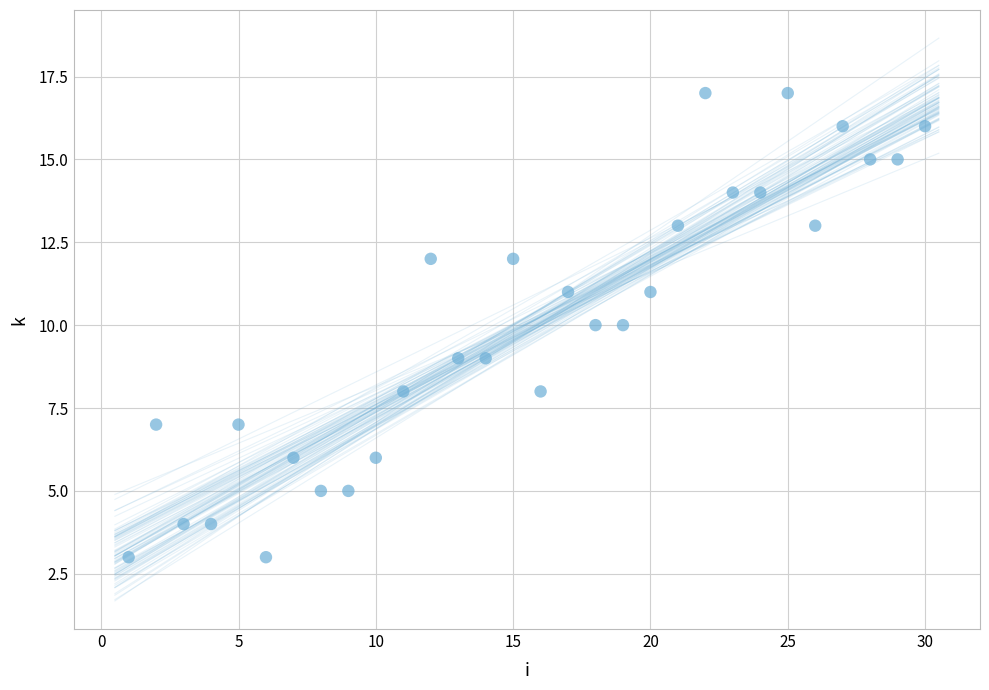

What is the range of Y values (max minus min)?

14